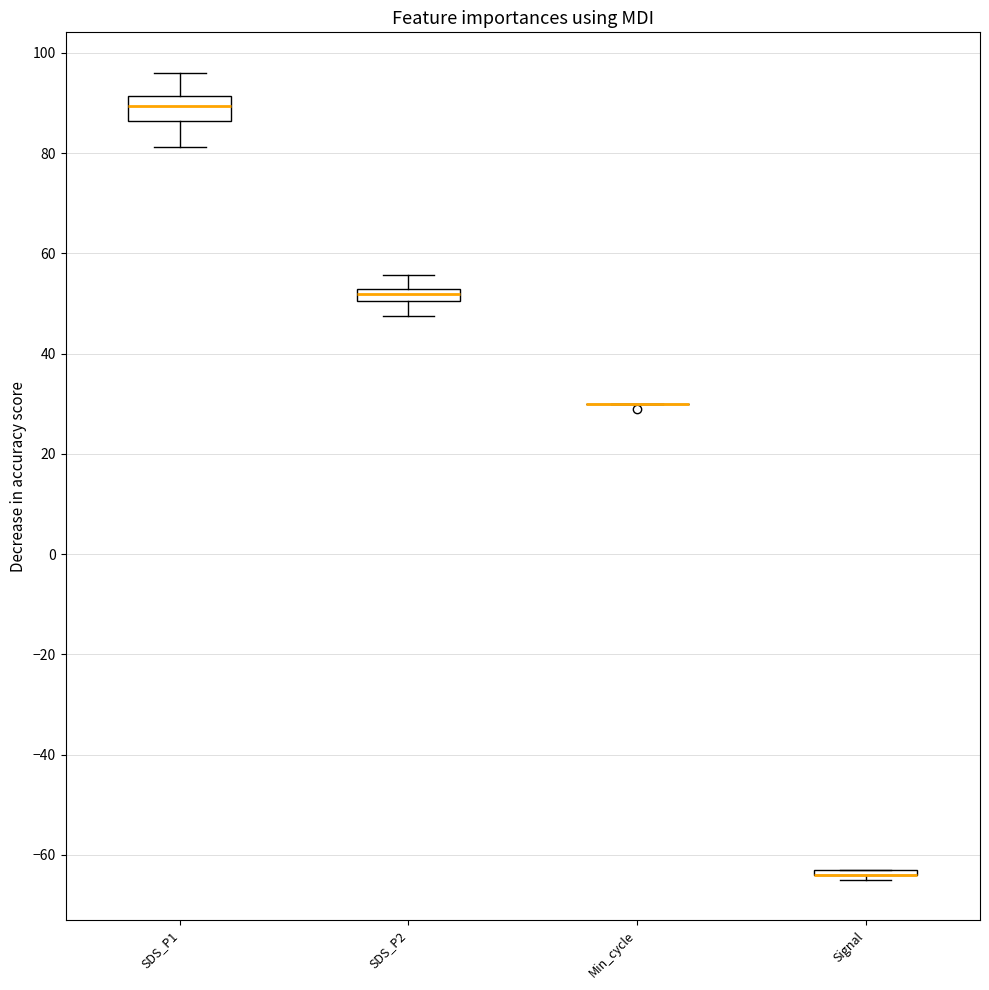

Comparing the boxes themselves (not the whiskers), which one is the tallest?

SDS_P1